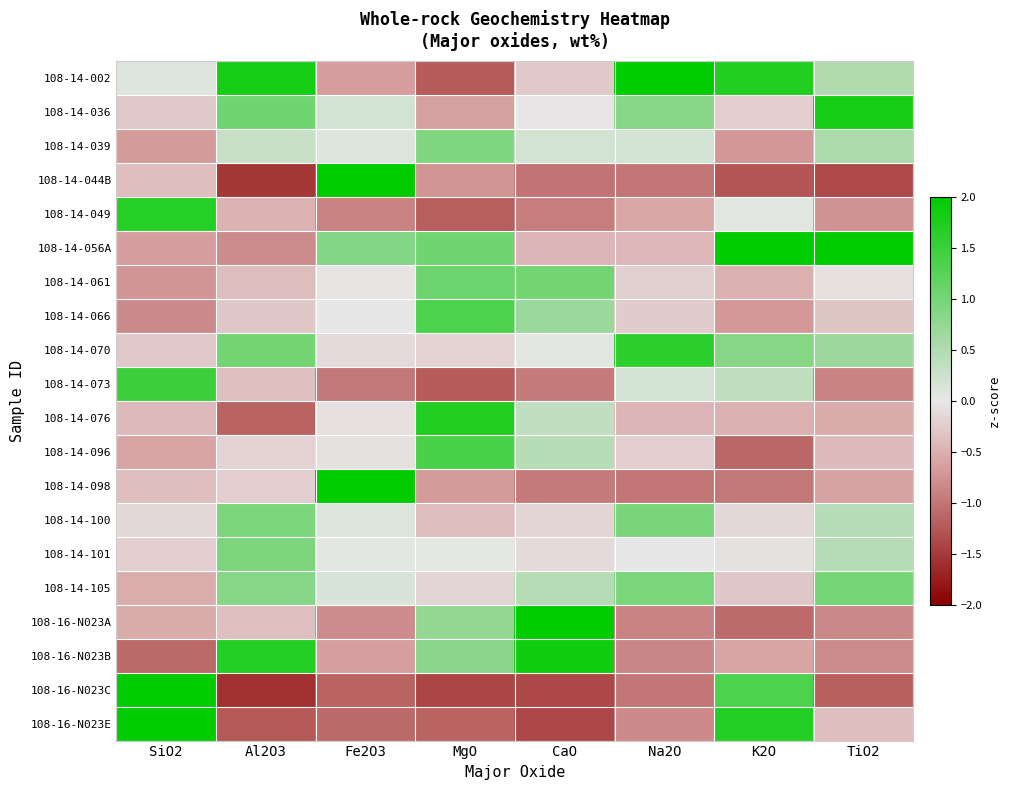

What is the greatest value displayed?

3.1